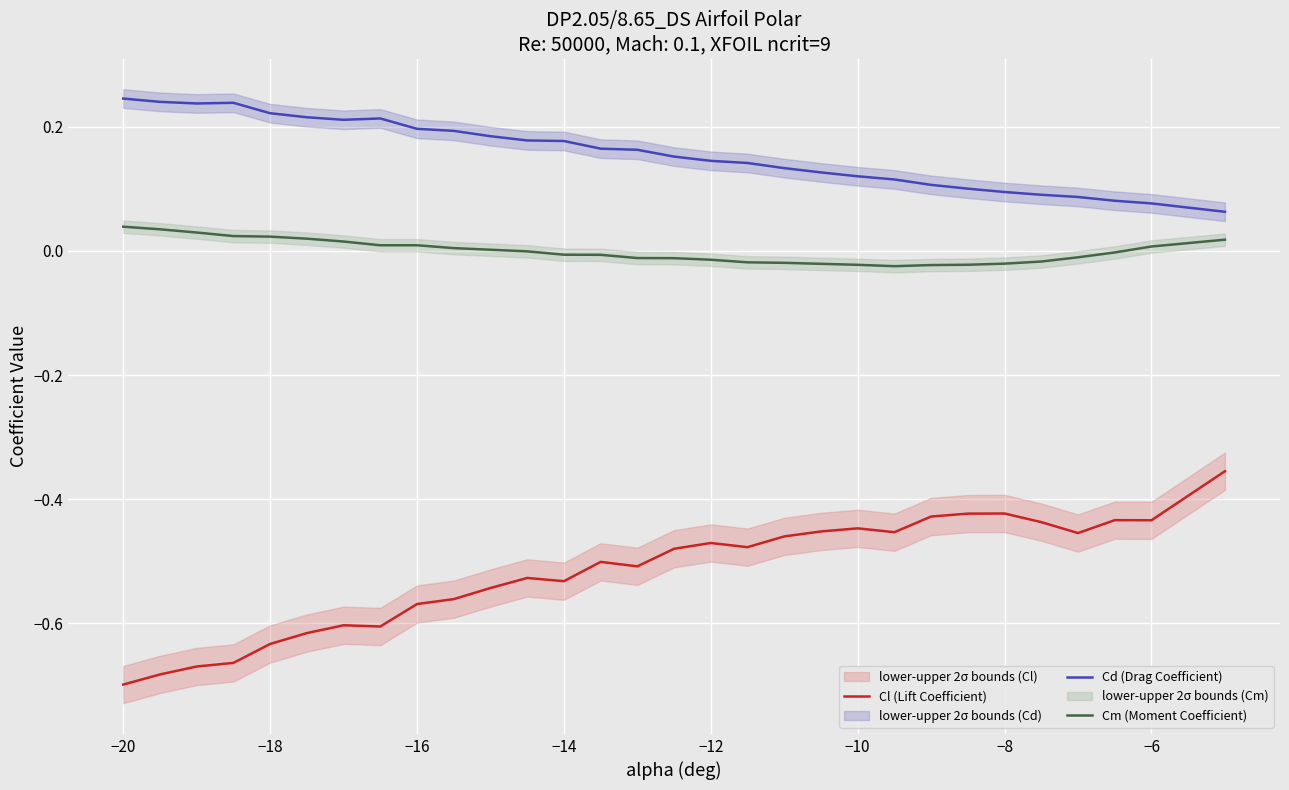

True or false: Cm (Moment Coefficient) and Cd (Drag Coefficient) cross at least once.

False